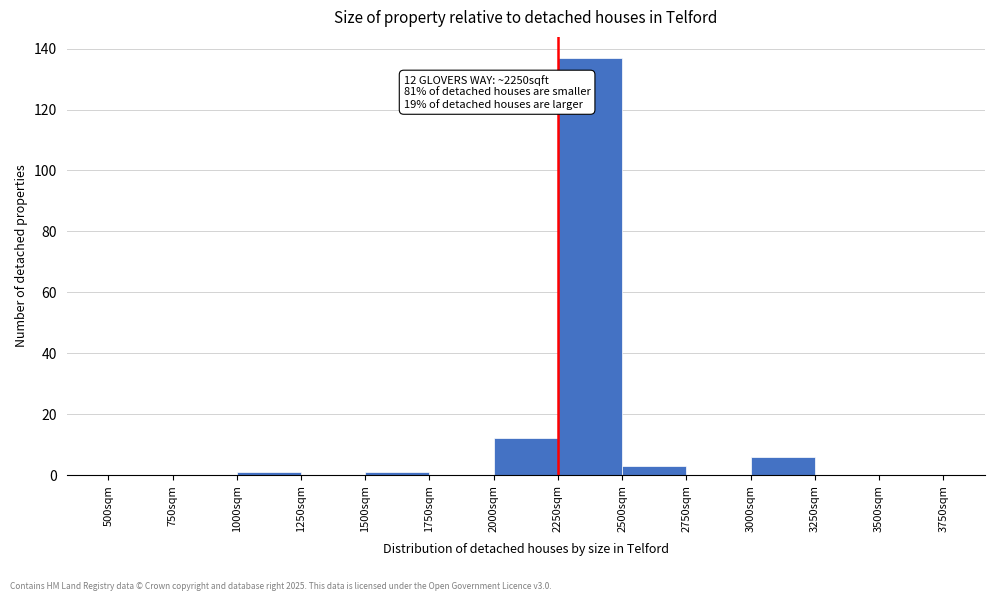

Which range on the x-axis has the tallest bar?

2250 to 2500